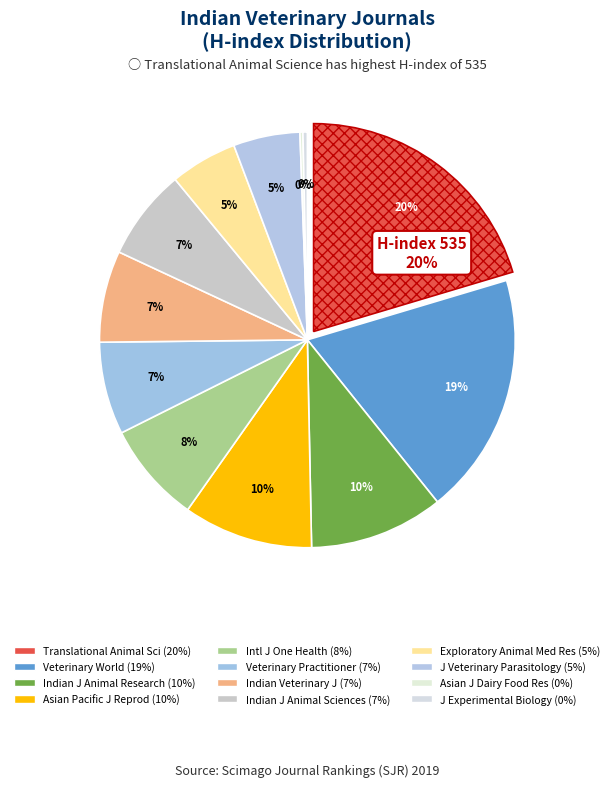

How many segments does this pie chart have?

12